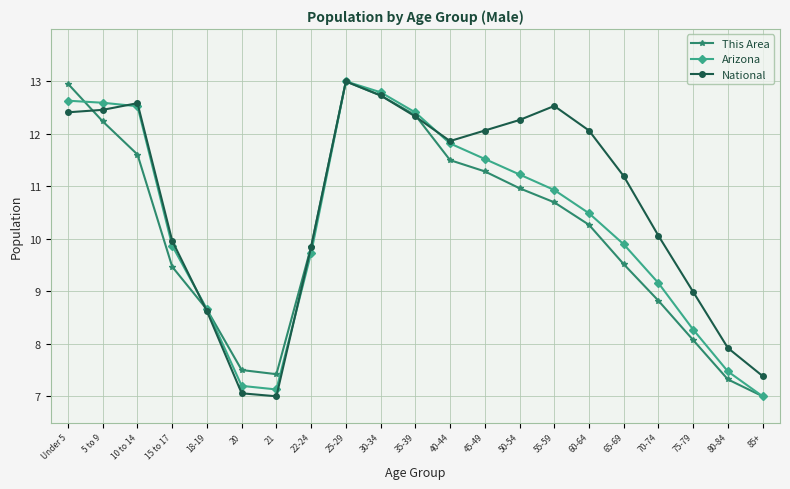

What is the difference between the highest and lowest values at 85+?

0.4